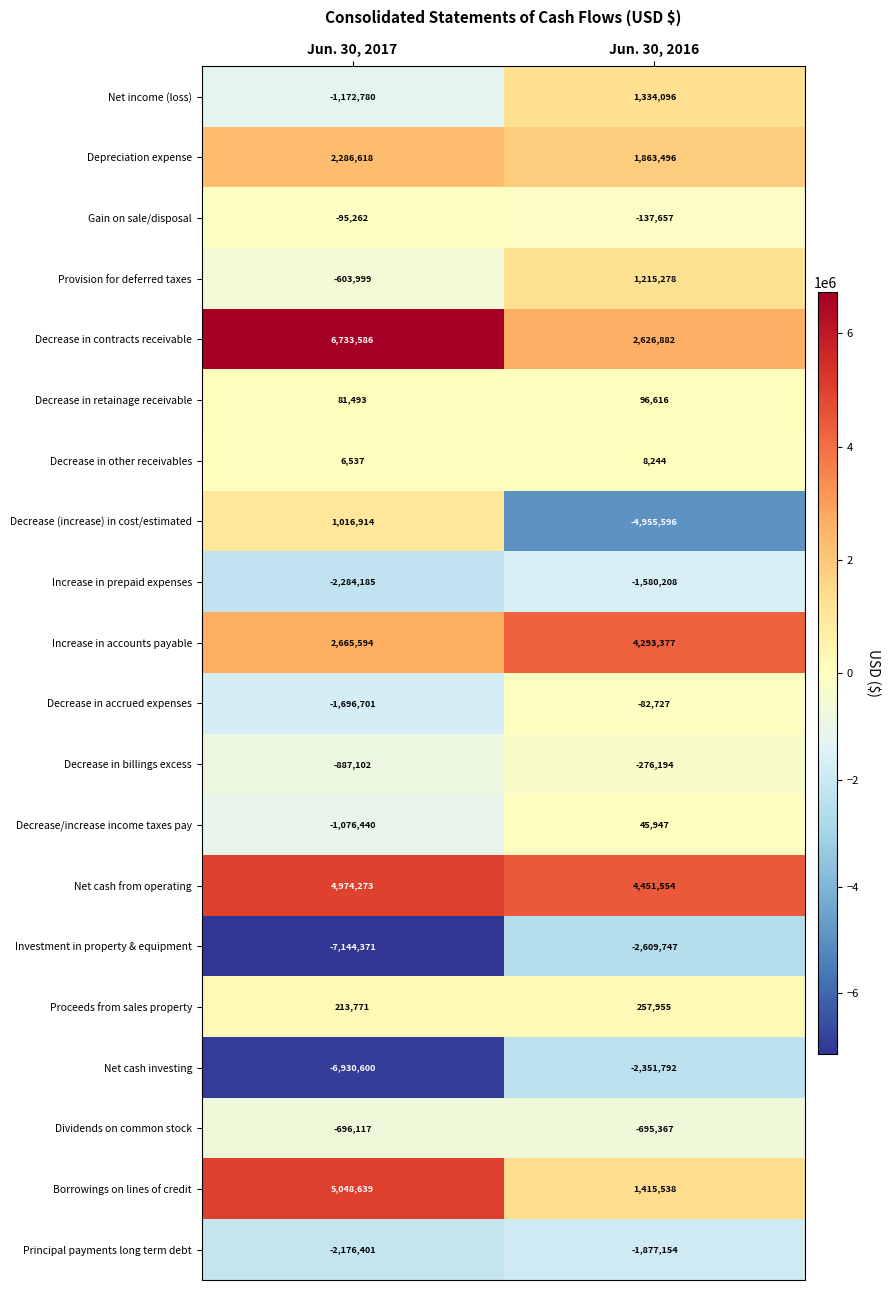

What is the approximate value of Net cash investing at Jun. 30, 2016?

-2351792